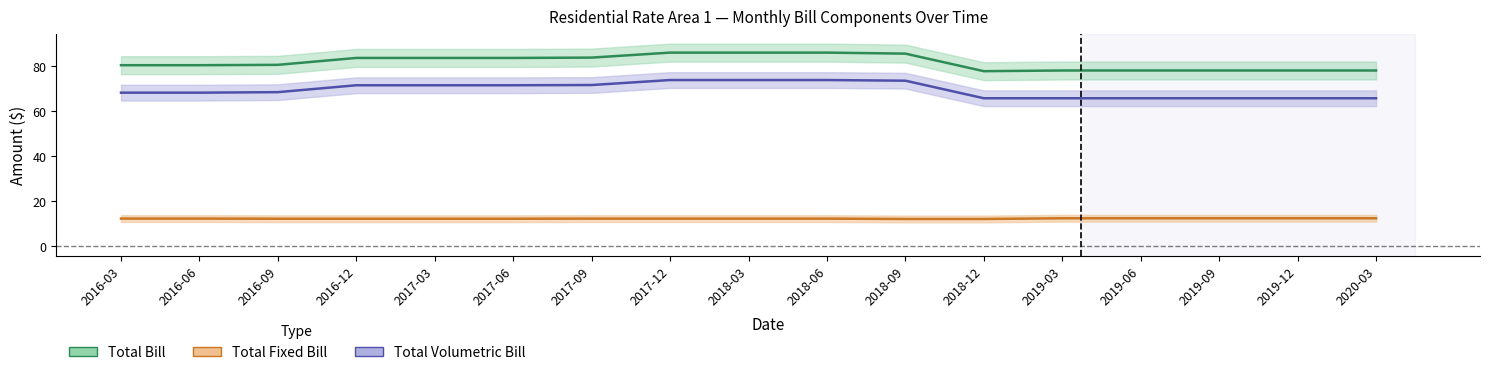

What position from the left is 2017-03?

5